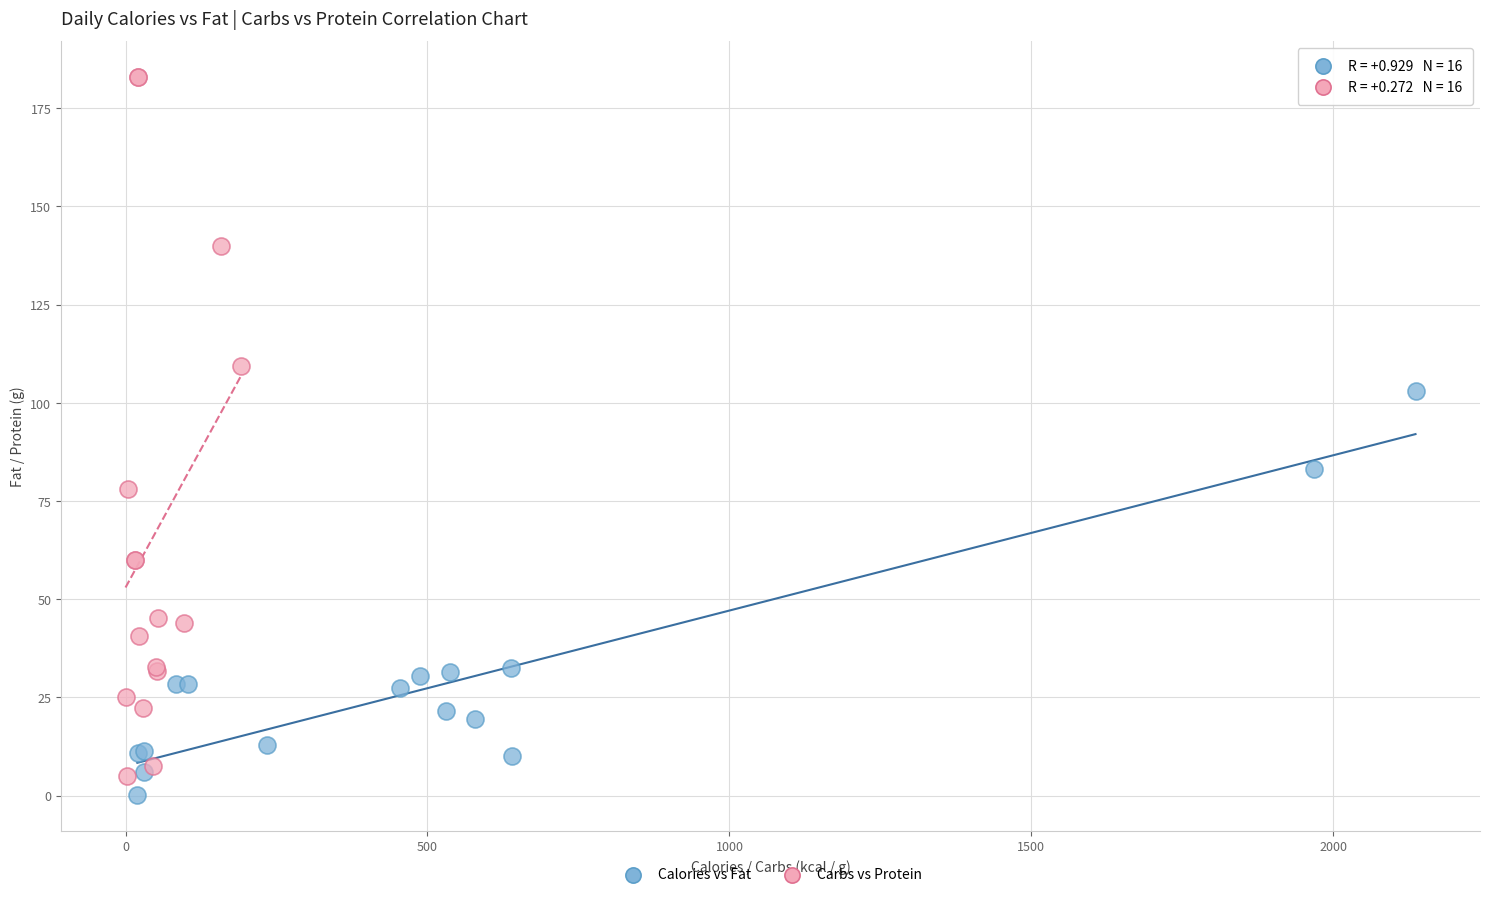

Which series contains the lowest Y value?

Calories vs Fat